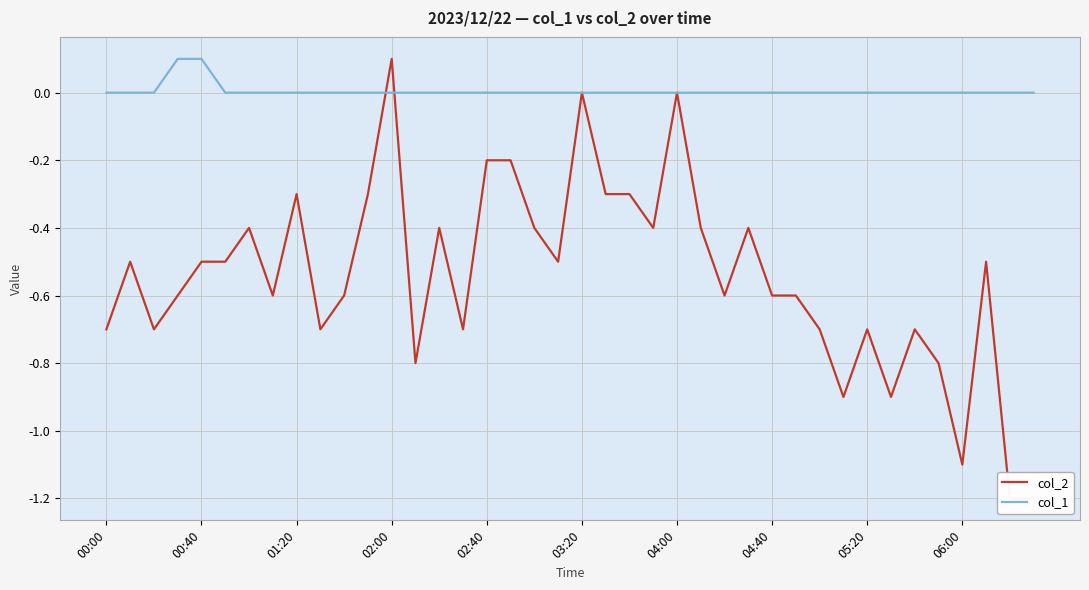

True or false: col_1 has a value of 0.1 at 00:40.

True